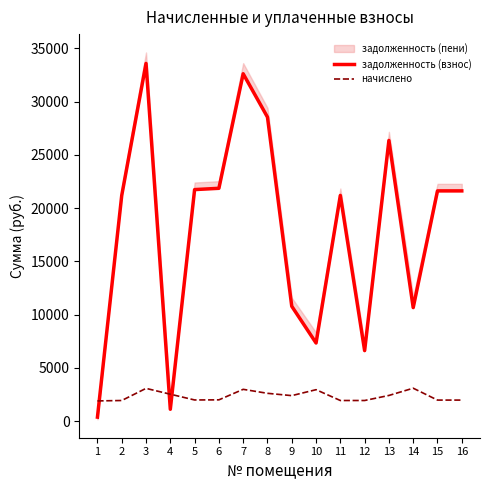

What is the smallest value displayed?

387.4